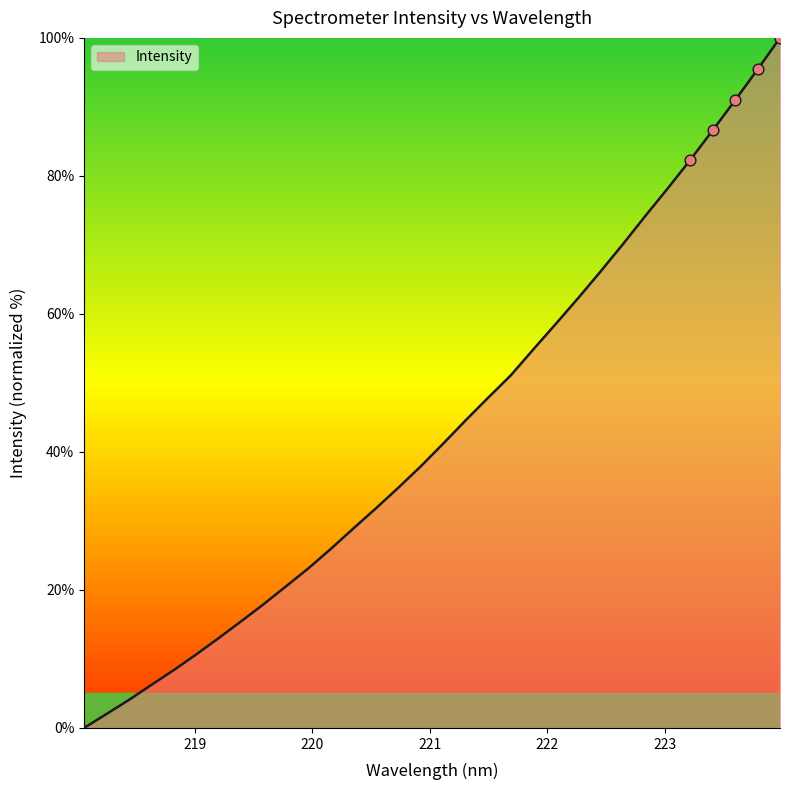

What is the greatest value displayed?

100.0